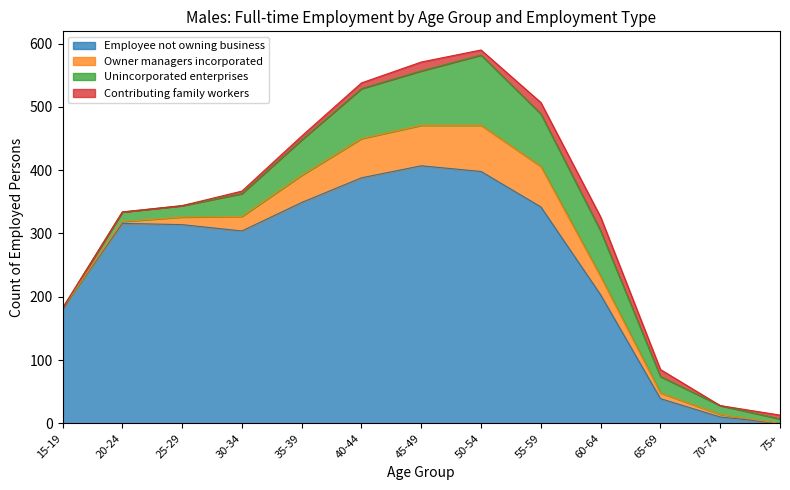

At which label does Employee not owning business first exceed 314?

20-24